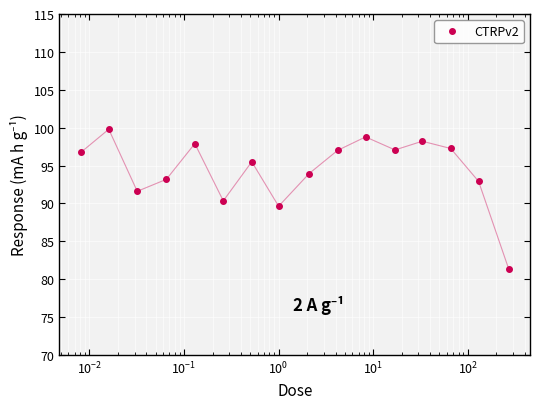

Does the chart have visible grid lines?

Yes